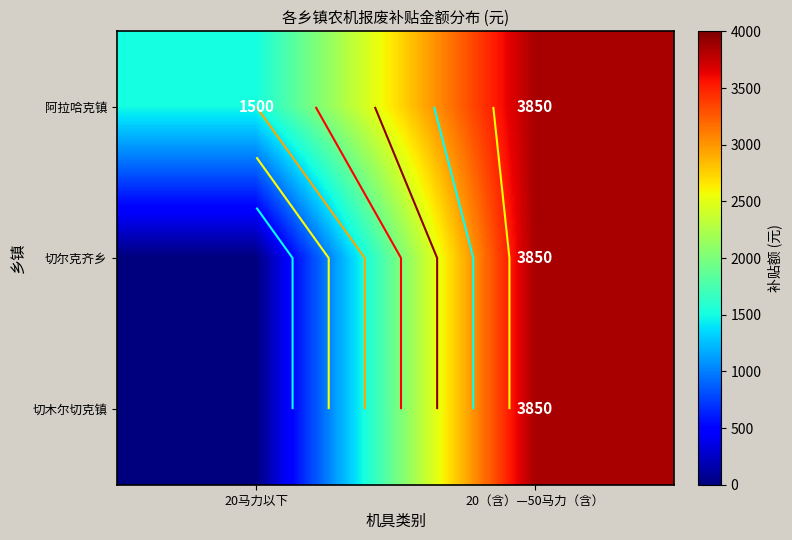

The 切尔克齐乡 series shows 6392 at 20（含）—50马力（含）. True or false?

False